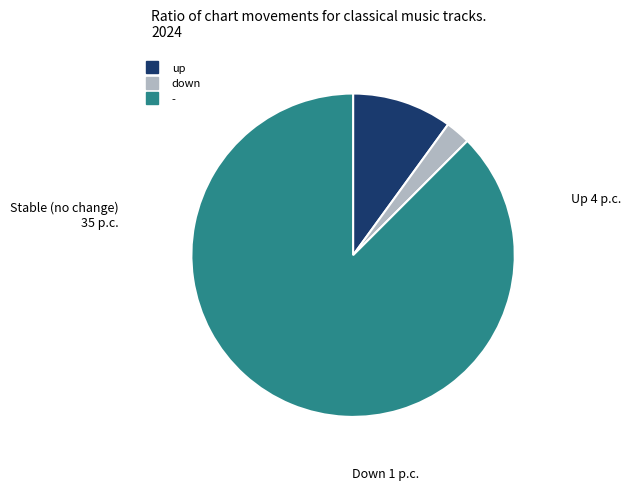

Rank the categories by value from lowest to highest.

down, up, -